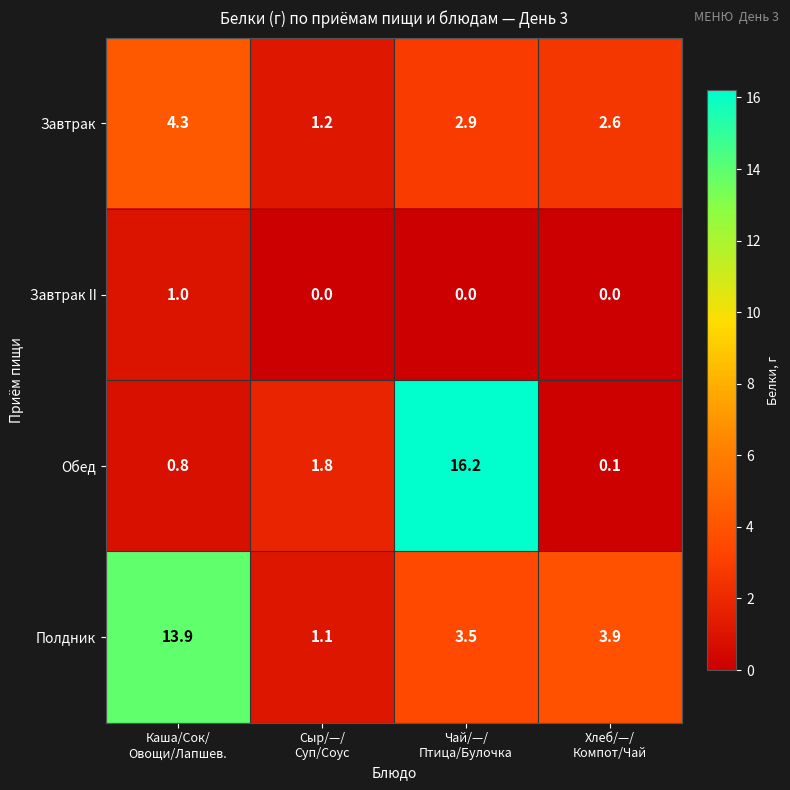

What is the maximum value for Полдник?

13.9